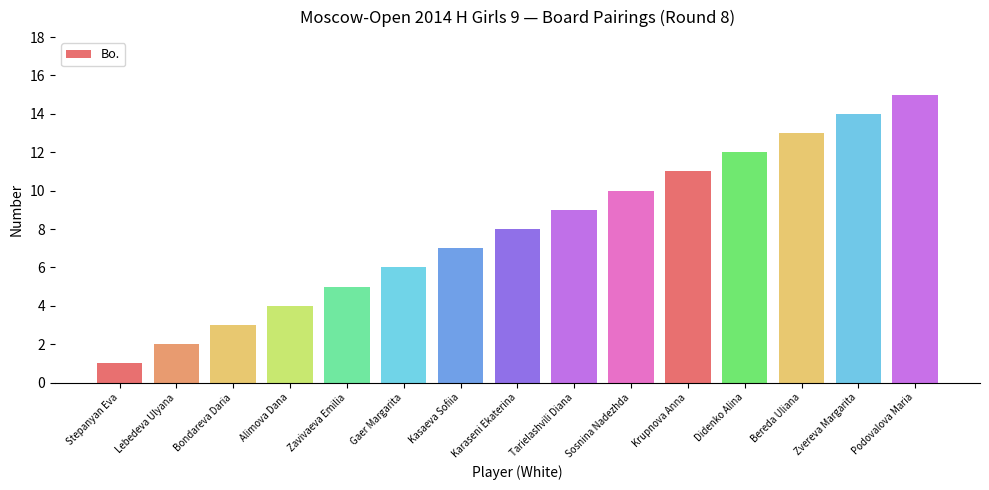

Approximately how many times larger is the value at Tarielashvili Diana compared to Bereda Uliana?

0.7